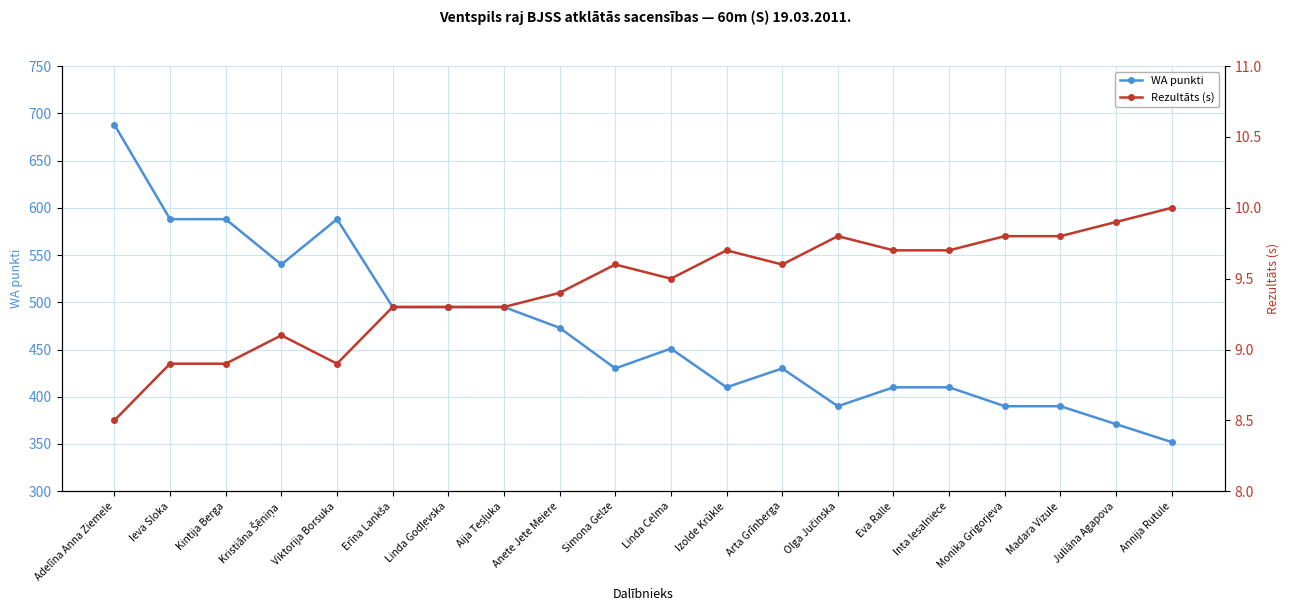

At which label is Rezultāts (s) closest to 9?

Ieva Sloka